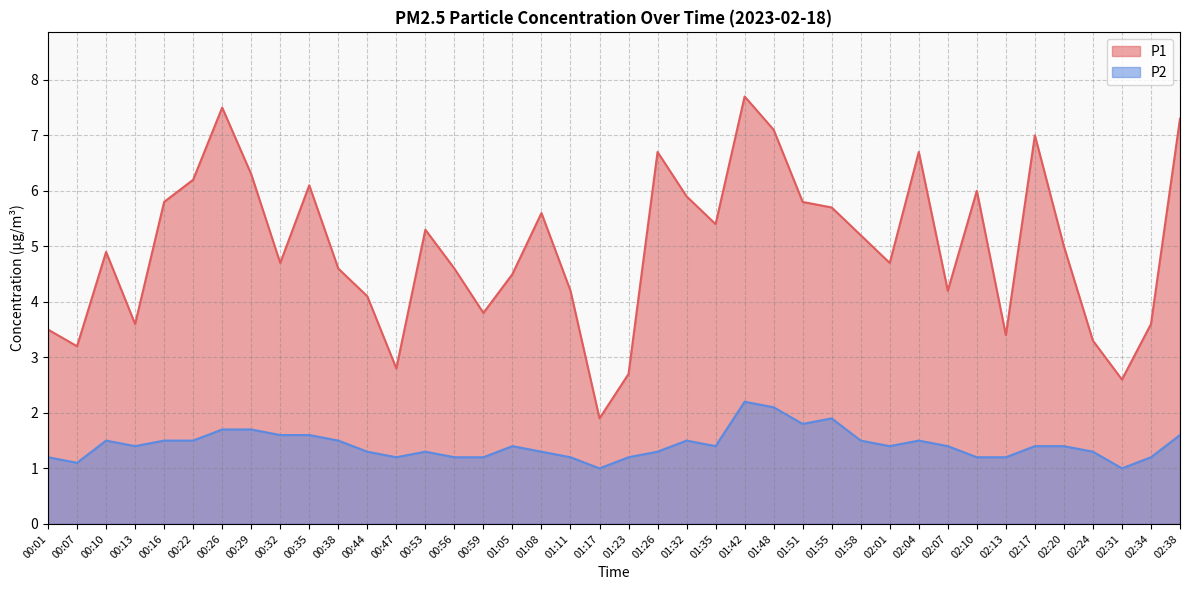

Reading right to left, what are all the values shown in this chart?

P1: 02:38=7.3	02:34=3.6	02:31=2.6	02:24=3.3	02:20=5.0	02:17=7.0	02:13=3.4	02:10=6.0	02:07=4.2	02:04=6.7	02:01=4.7	01:58=5.2	01:55=5.7	01:51=5.8	01:48=7.1	01:42=7.7	01:35=5.4	01:32=5.9	01:26=6.7	01:23=2.7	01:17=1.9	01:11=4.2	01:08=5.6	01:05=4.5	00:59=3.8	00:56=4.6	00:53=5.3	00:47=2.8	00:44=4.1	00:38=4.6	00:35=6.1	00:32=4.7	00:29=6.3	00:26=7.5	00:22=6.2	00:16=5.8	00:13=3.6	00:10=4.9	00:07=3.2	00:01=3.5
P2: 02:38=1.6	02:34=1.2	02:31=1.0	02:24=1.3	02:20=1.4	02:17=1.4	02:13=1.2	02:10=1.2	02:07=1.4	02:04=1.5	02:01=1.4	01:58=1.5	01:55=1.9	01:51=1.8	01:48=2.1	01:42=2.2	01:35=1.4	01:32=1.5	01:26=1.3	01:23=1.2	01:17=1.0	01:11=1.2	01:08=1.3	01:05=1.4	00:59=1.2	00:56=1.2	00:53=1.3	00:47=1.2	00:44=1.3	00:38=1.5	00:35=1.6	00:32=1.6	00:29=1.7	00:26=1.7	00:22=1.5	00:16=1.5	00:13=1.4	00:10=1.5	00:07=1.1	00:01=1.2